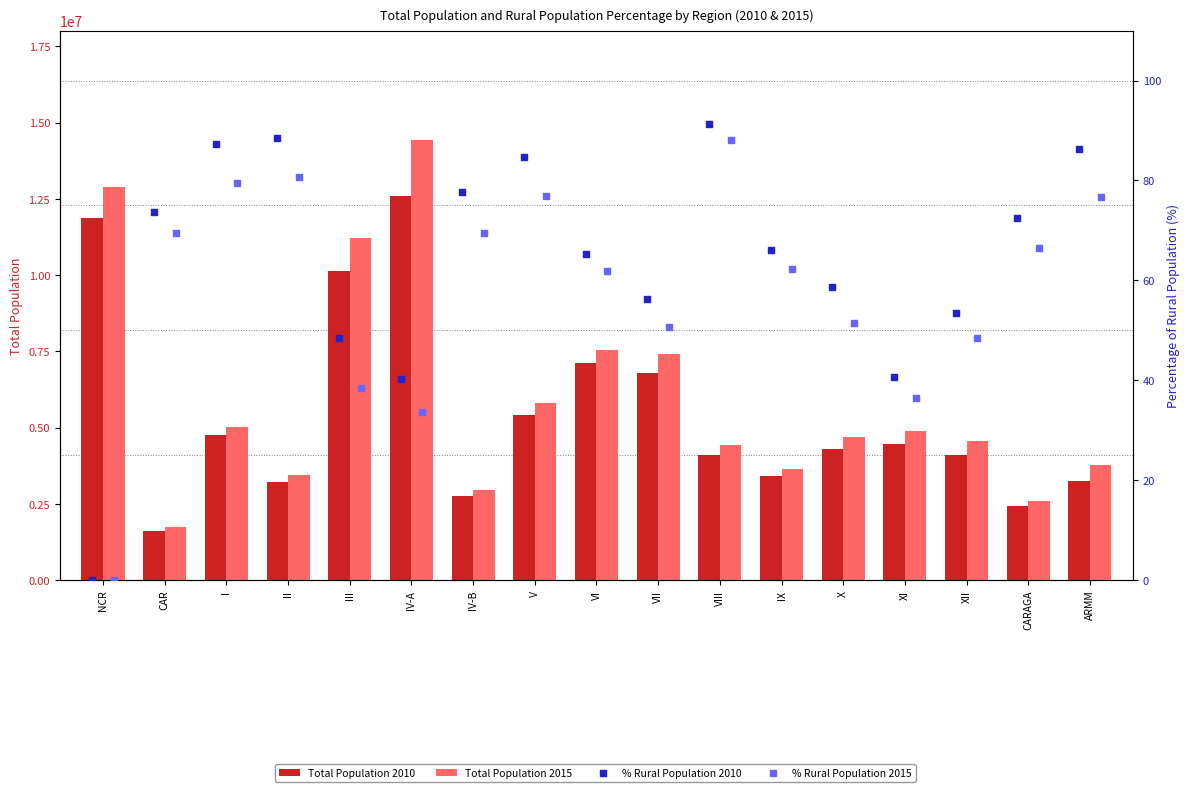

What is the total value across all series at CAR?

3339016.3